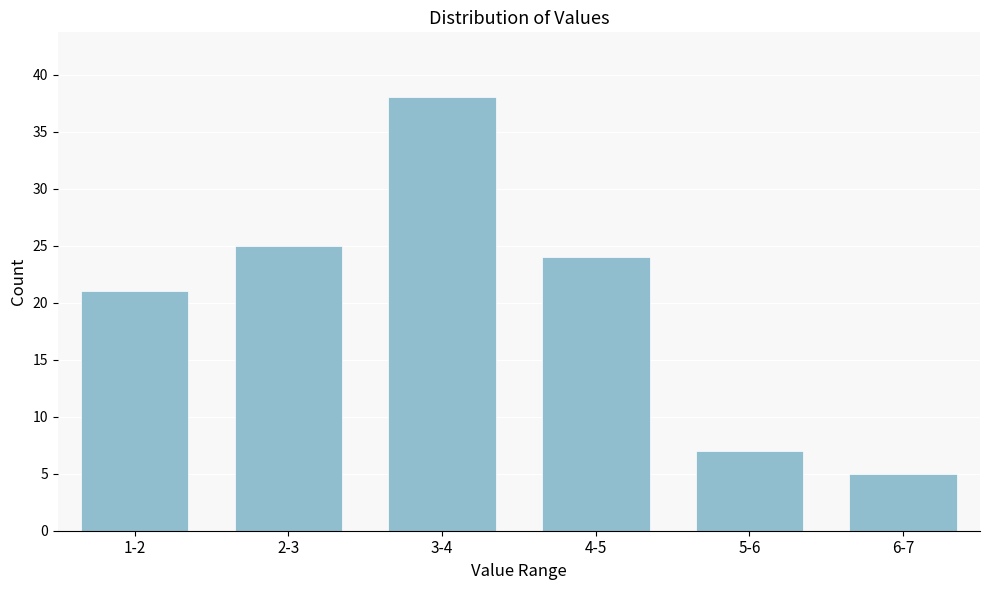

Reading left to right, extract all data points from this chart.

1-2=21	2-3=25	3-4=38	4-5=24	5-6=7	6-7=5